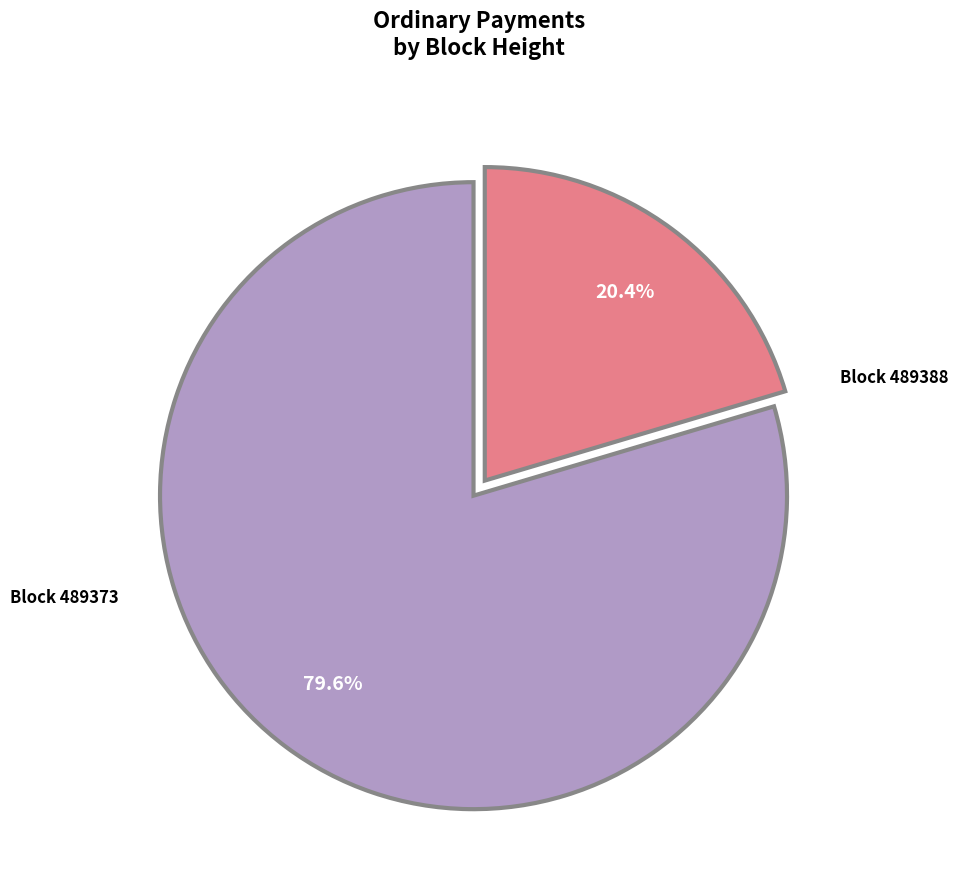

Is there a majority slice in this chart?

Yes